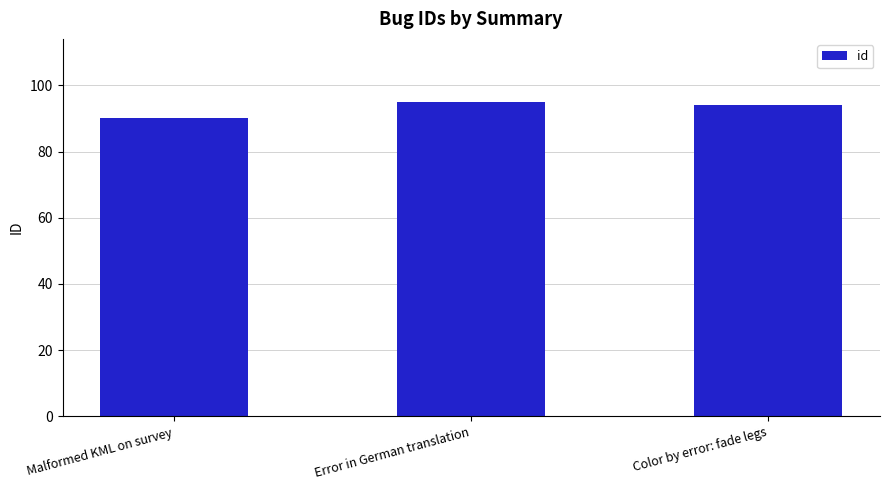

Approximately how many times larger is the value at Error in German translation compared to Color by error: fade legs?

1.0